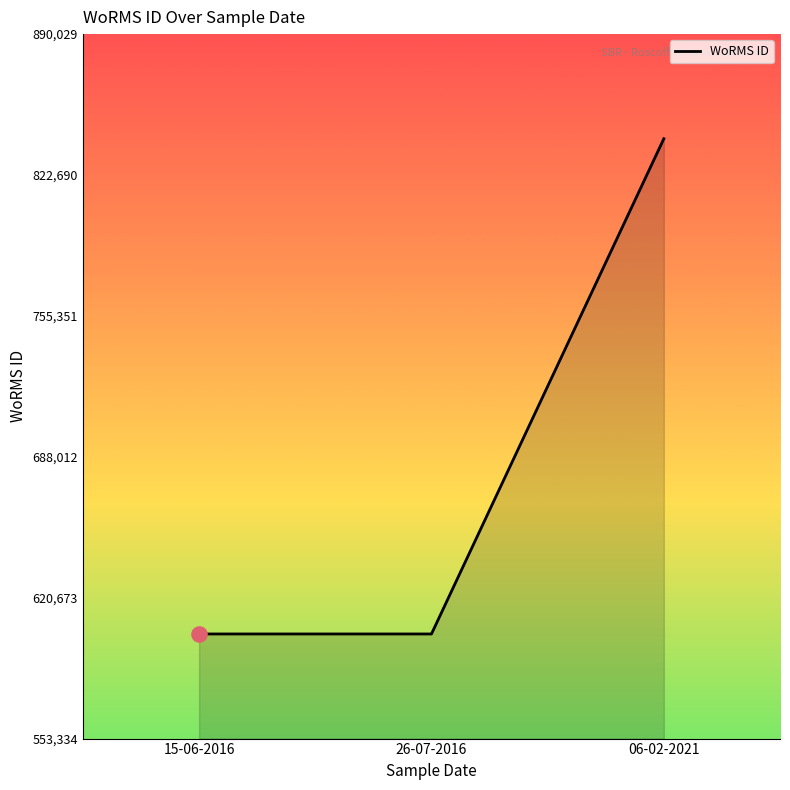

What is the change in value from 15-06-2016 to 06-02-2021?

+236695